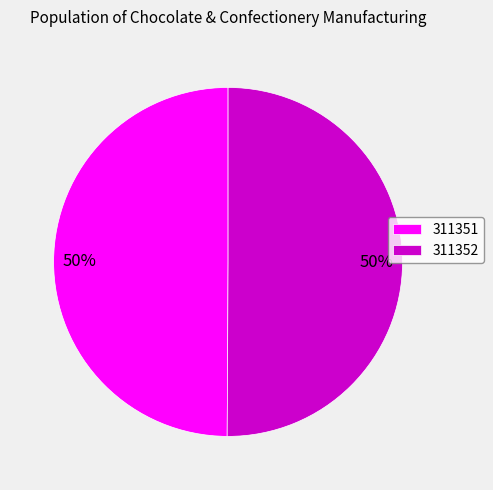

To the nearest percent, what portion does 311352 represent?

50%